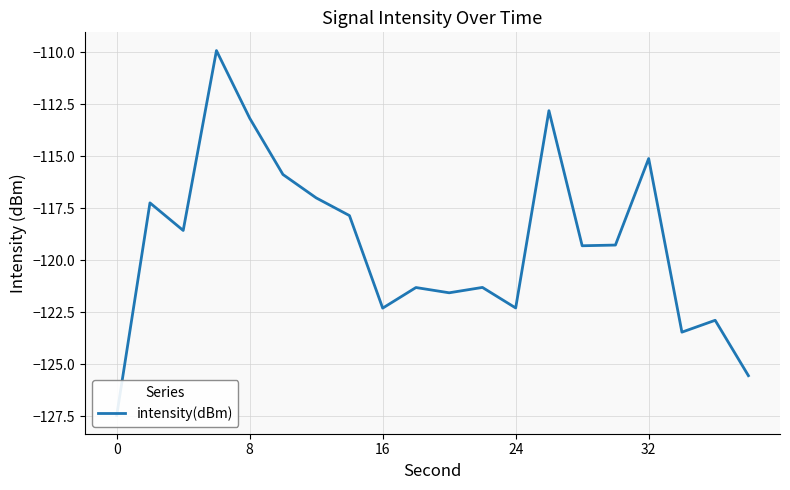

Does the chart have visible grid lines?

Yes